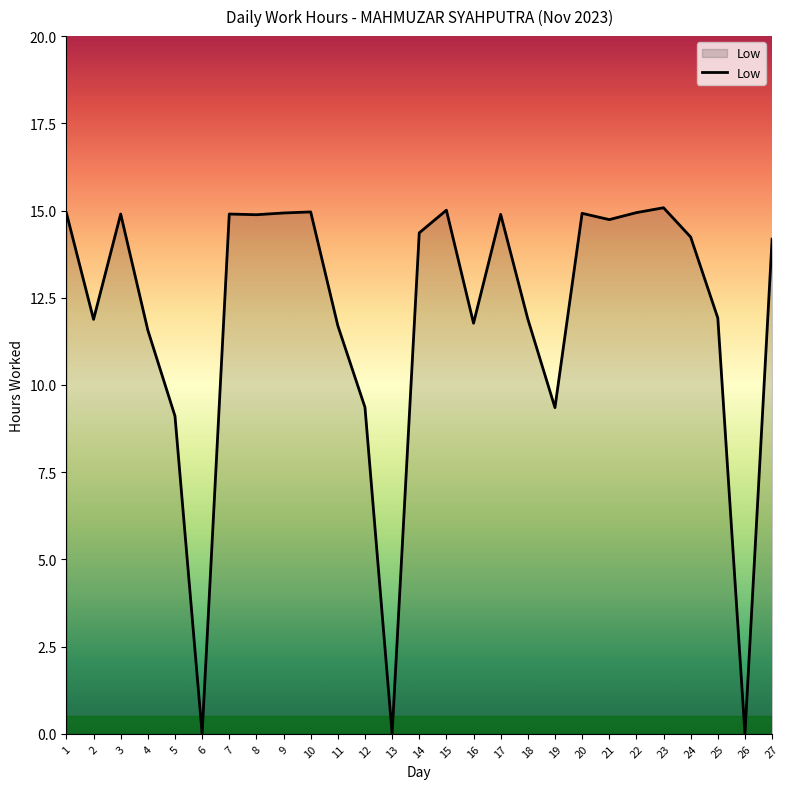

Where is the data nearest to the value 7?

5